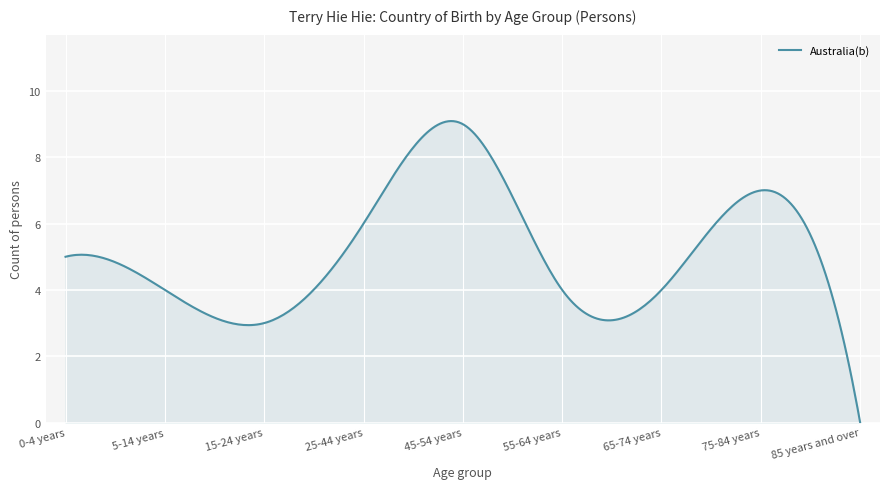

How many distinct data groups are displayed?

1